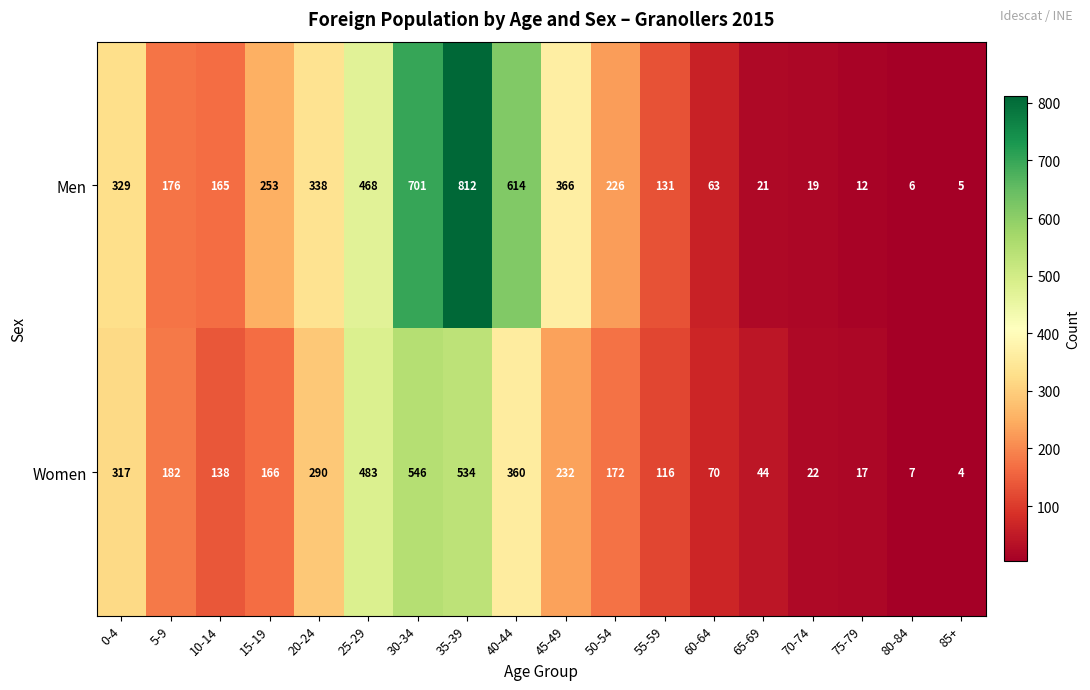

At which label does Men first exceed 226?

0-4